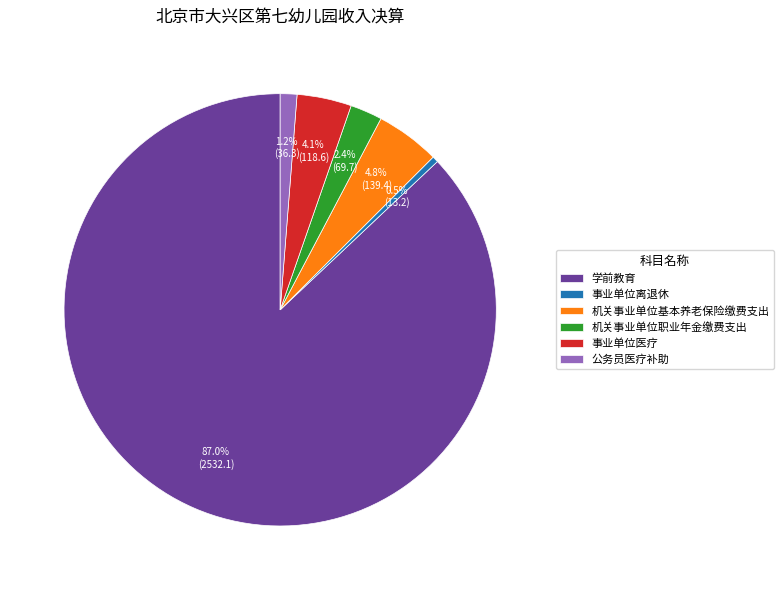

What is the smallest slice in the pie chart?

事业单位离退休